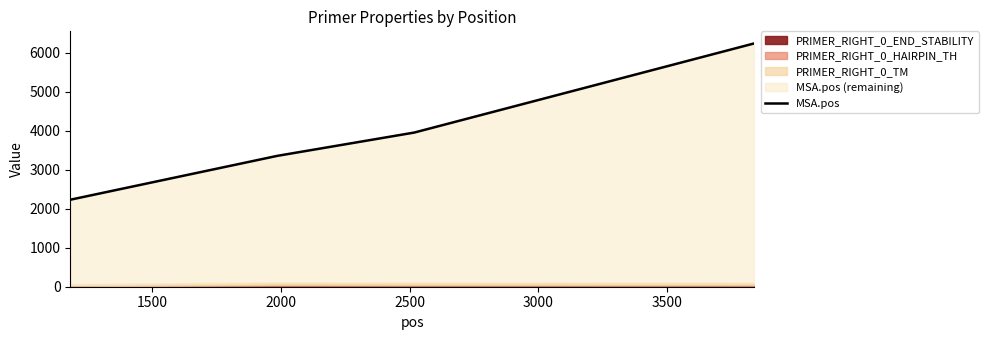

What is the change in value from 1500 to 2000?

+598